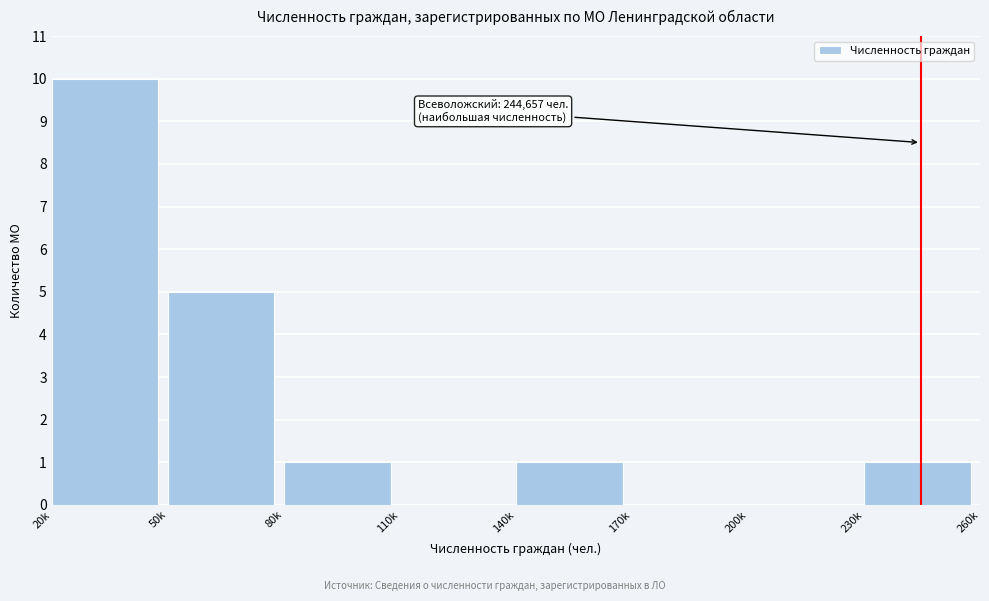

Reading right to left, list all the values displayed in this chart.

230k=1	200k=0	170k=0	140k=1	110k=0	80k=1	50k=5	20k=10